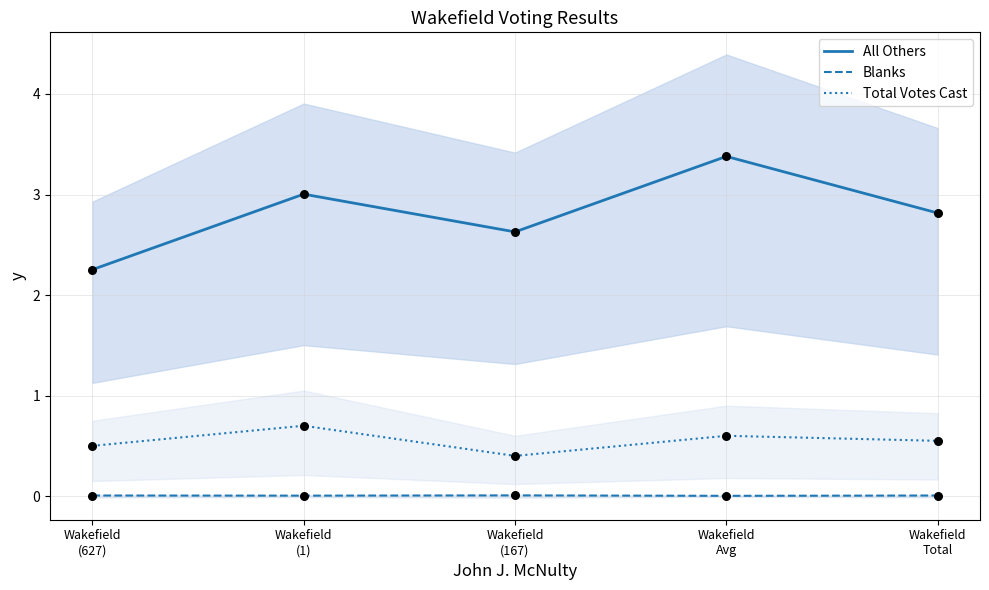

Is the value of All Others at Wakefield
(167) greater than the value of Total Votes Cast at Wakefield
(167)?

Yes